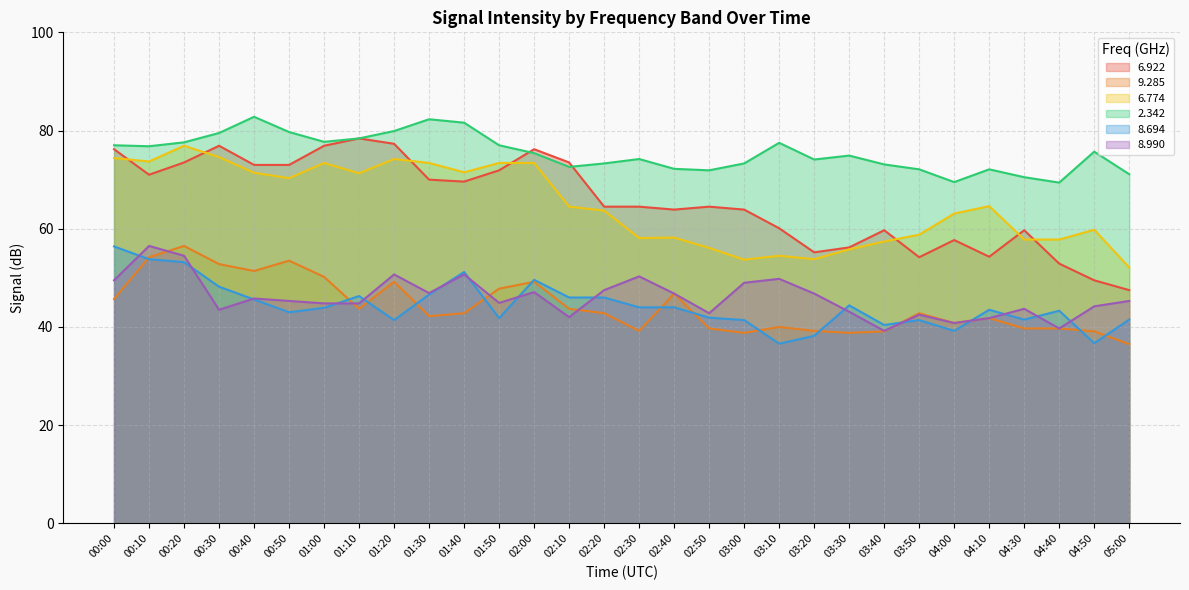

What are all the series names shown in the legend?

6.922, 9.285, 6.774, 2.342, 8.694, 8.990